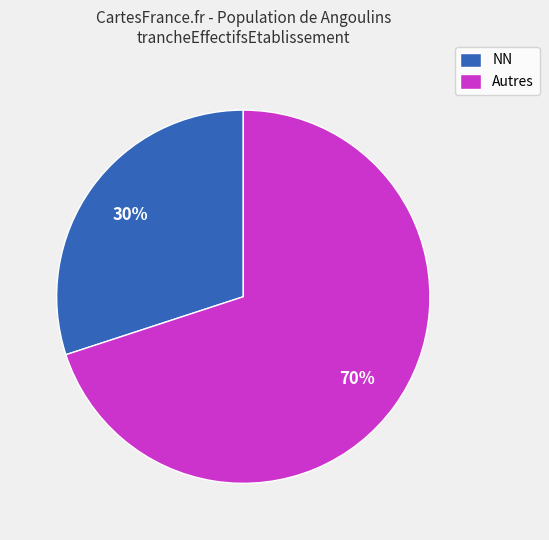

The NN slice represents 30% of the pie. True or false?

True